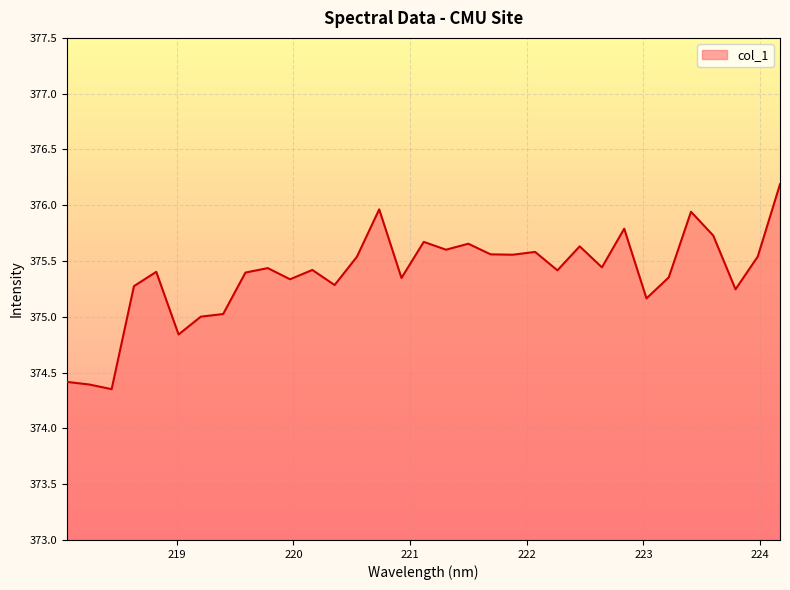

What is the difference between the maximum and minimum values?

1.8